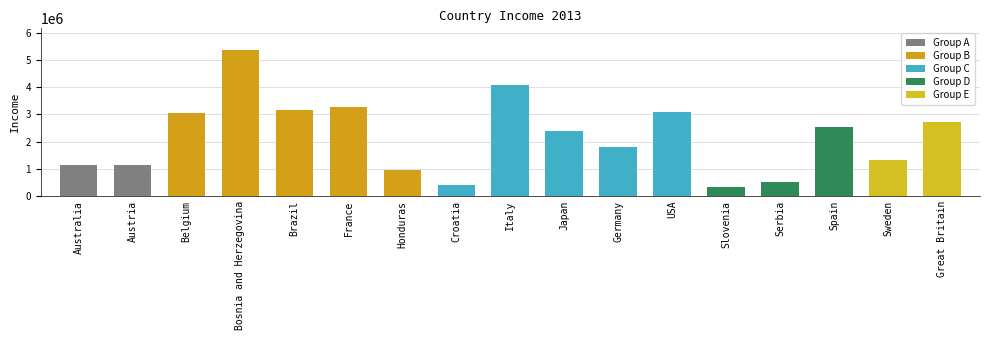

What is the approximate value at Bosnia and Herzegovina, to the nearest 100?

5367300